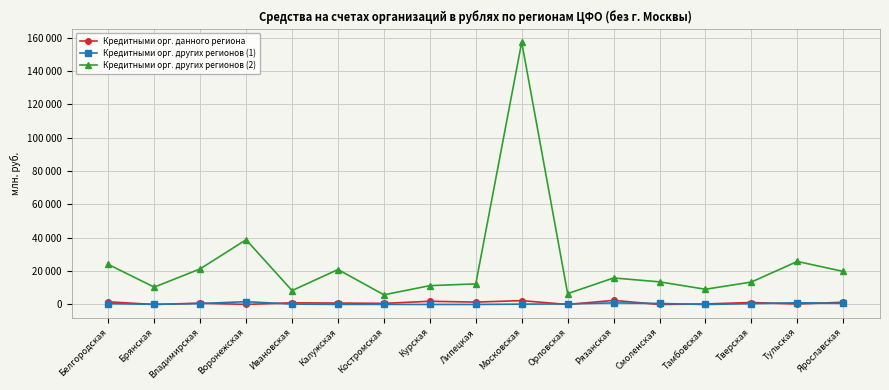

Which series has the largest total across all categories?

Кредитными орг. других регионов (2)